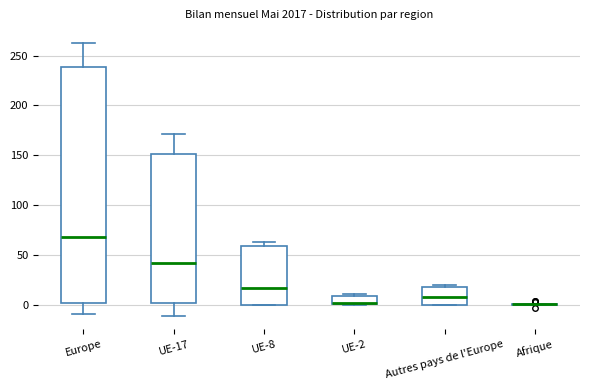

Comparing the boxes themselves (not the whiskers), which one is the tallest?

Europe